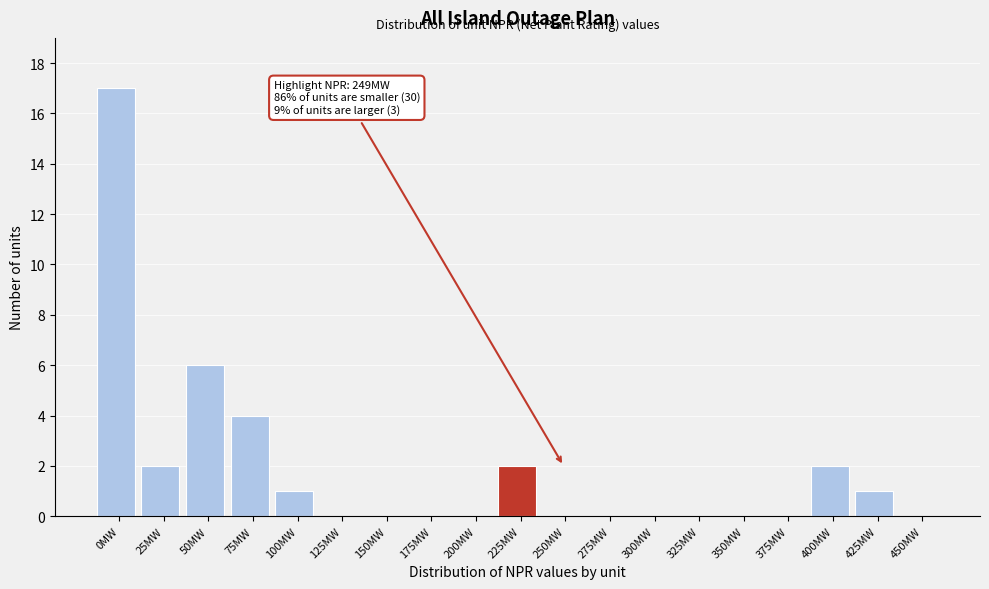

Reading right to left, what are all the values shown in this chart?

450MW=0	425MW=1	400MW=2	375MW=0	350MW=0	325MW=0	300MW=0	275MW=0	250MW=0	225MW=2	200MW=0	175MW=0	150MW=0	125MW=0	100MW=1	75MW=4	50MW=6	25MW=2	0MW=17